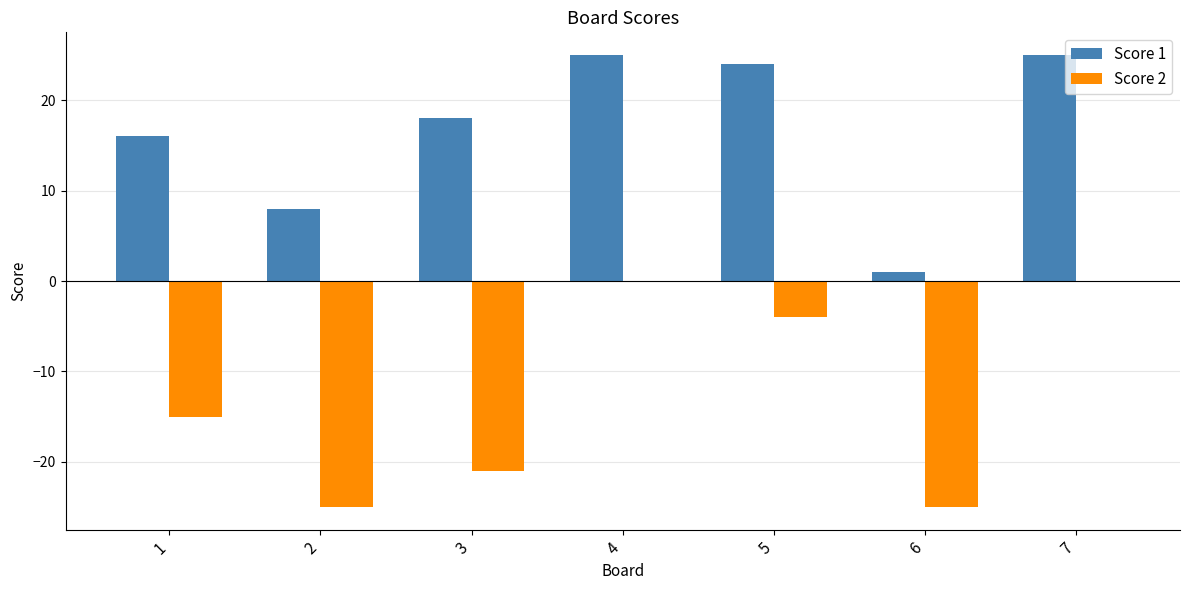

How many categories are shown in the chart?

7